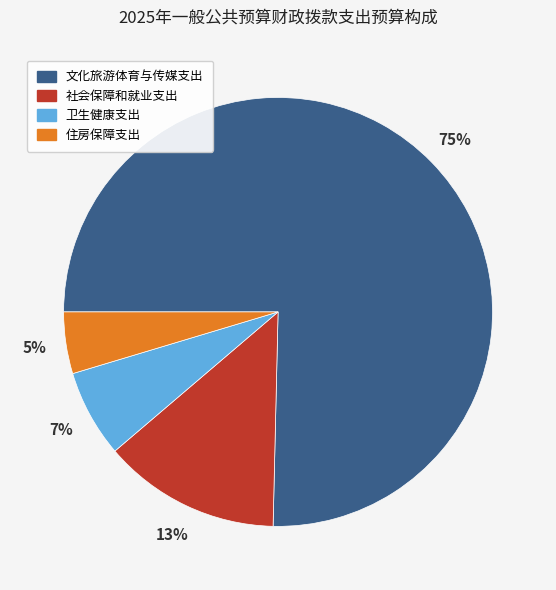

To the nearest percent, what is the average slice percentage?

25%